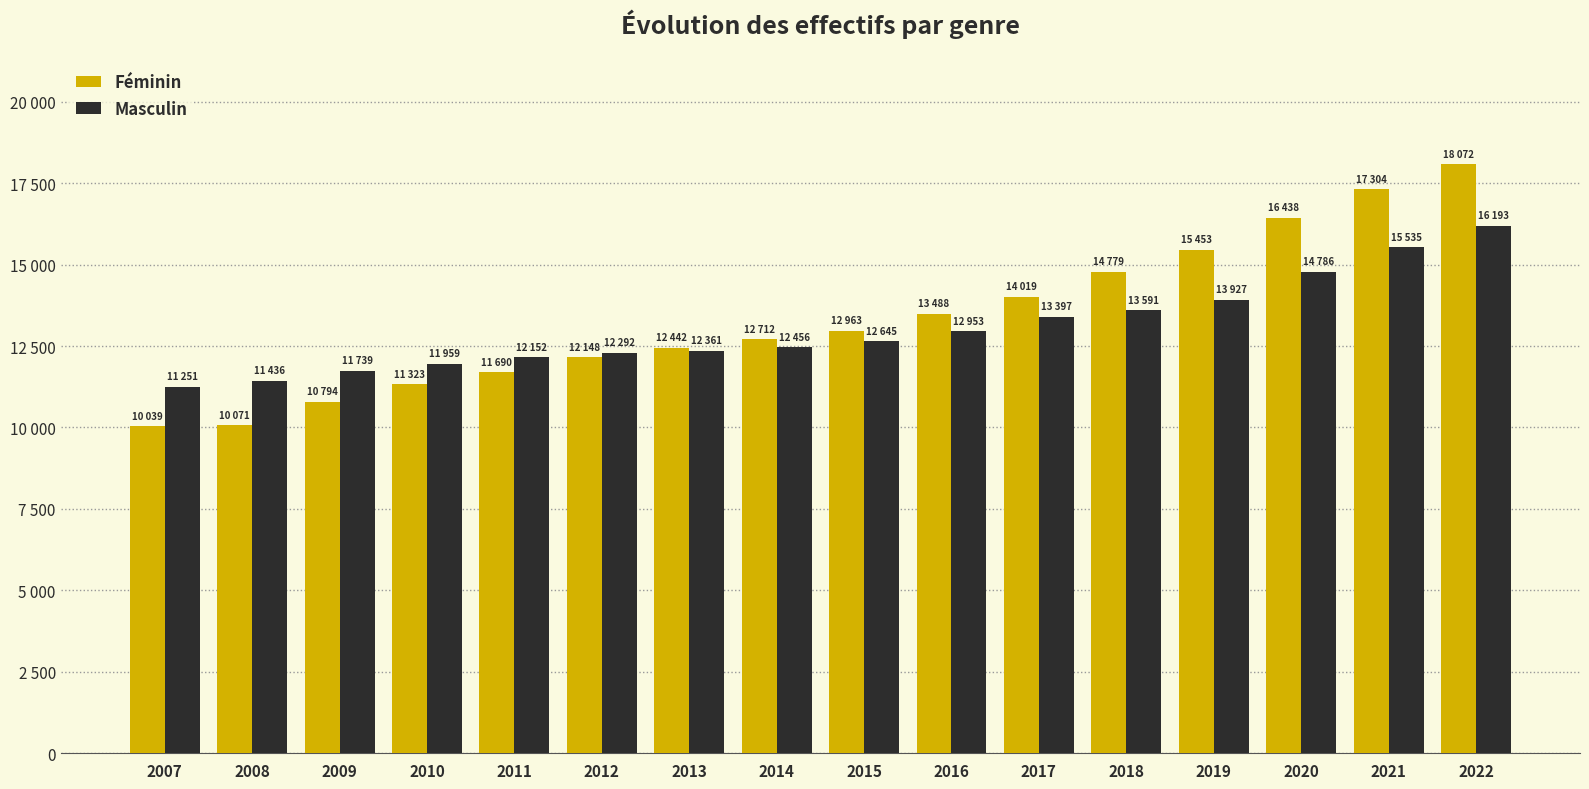

True or false: Féminin has a value of 11323 at 2010.

True